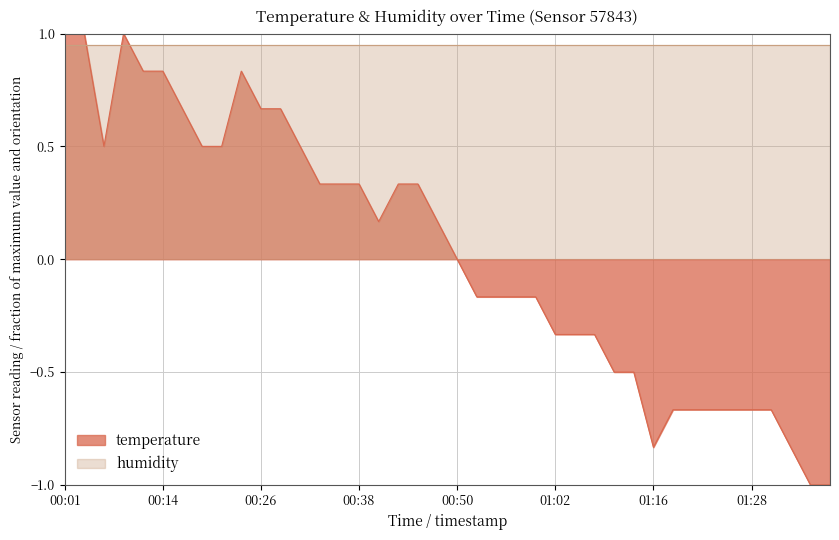

True or false: the data shows -0.2 at 01:00.

True